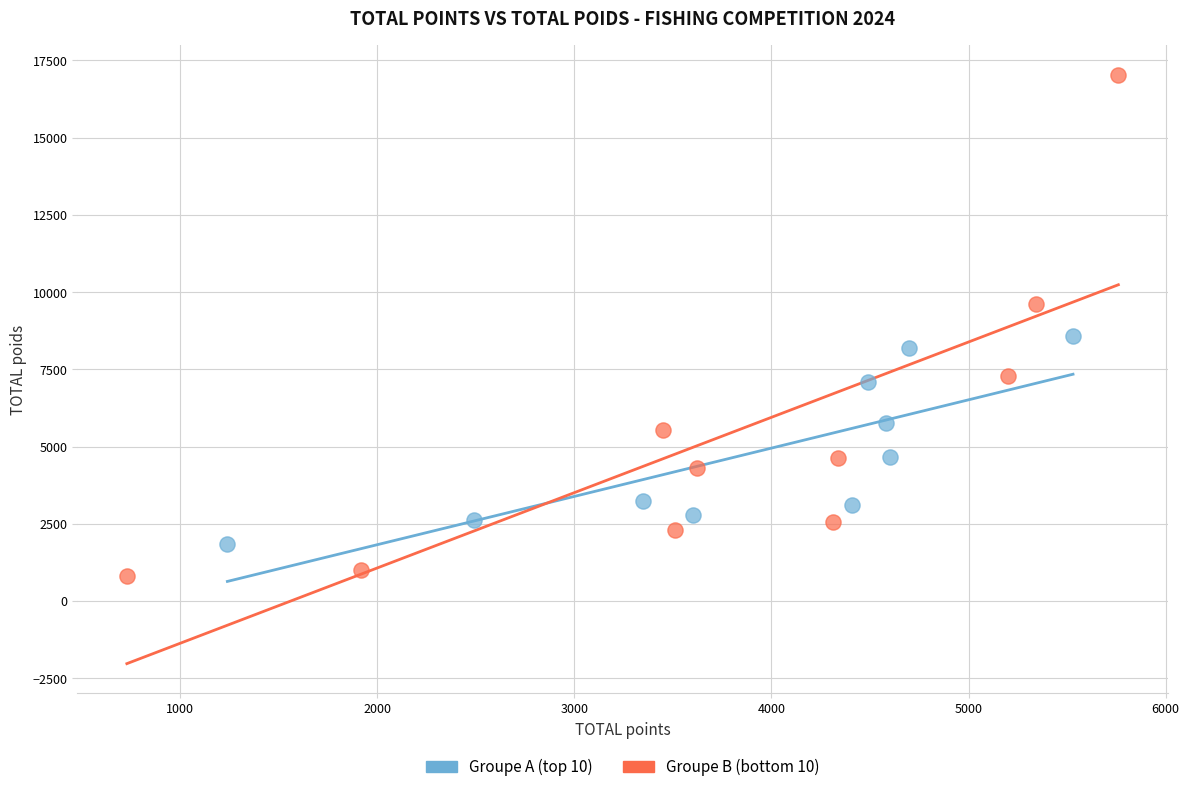

What are all the series names shown in the legend?

Groupe A (top 10), Groupe B (bottom 10)